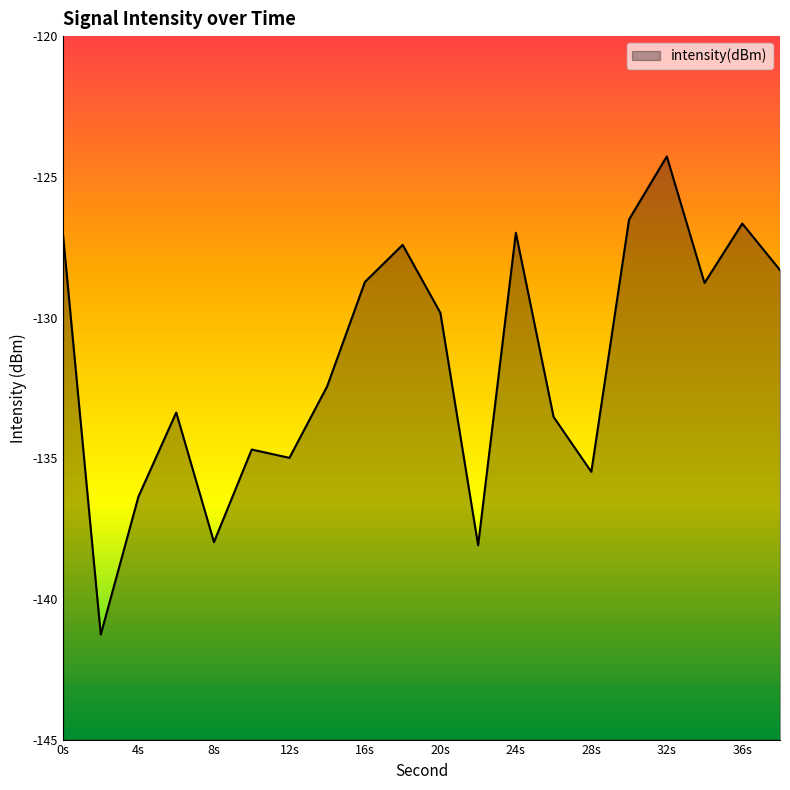

What is the change in value from 4s to 36s?

+9.7